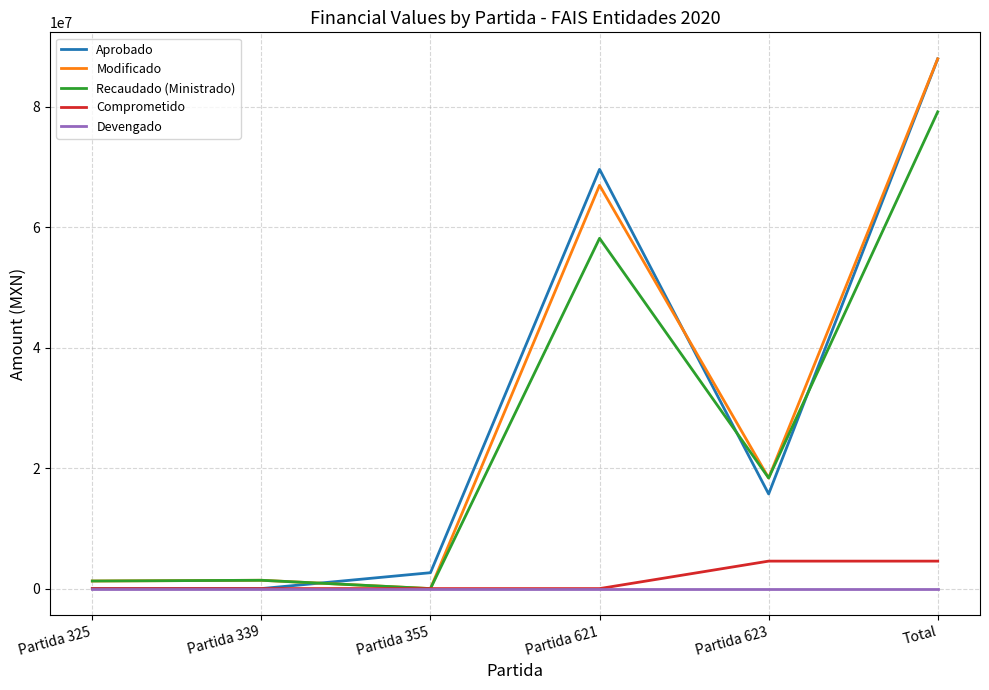

Is the value of Modificado at Partida 339 greater than the value of Recaudado (Ministrado) at Total?

No